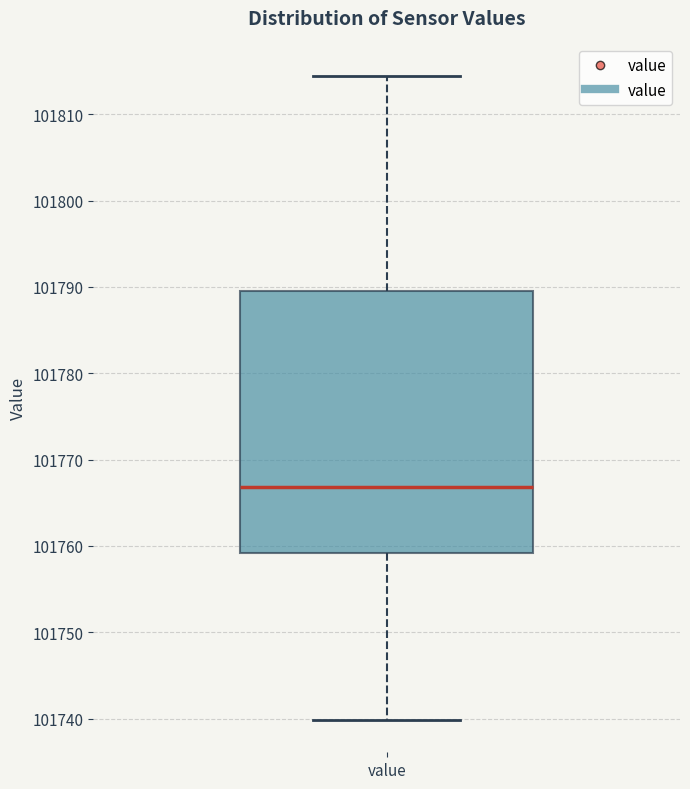

Read this box plot against the y-axis: the position of the median line, the range covered by the box, and the ends of both whiskers. The values are not printed on the chart, so give them approximately, as read against the axis.

median 101767, box 101759 to 101790, whiskers 101740 to 101814